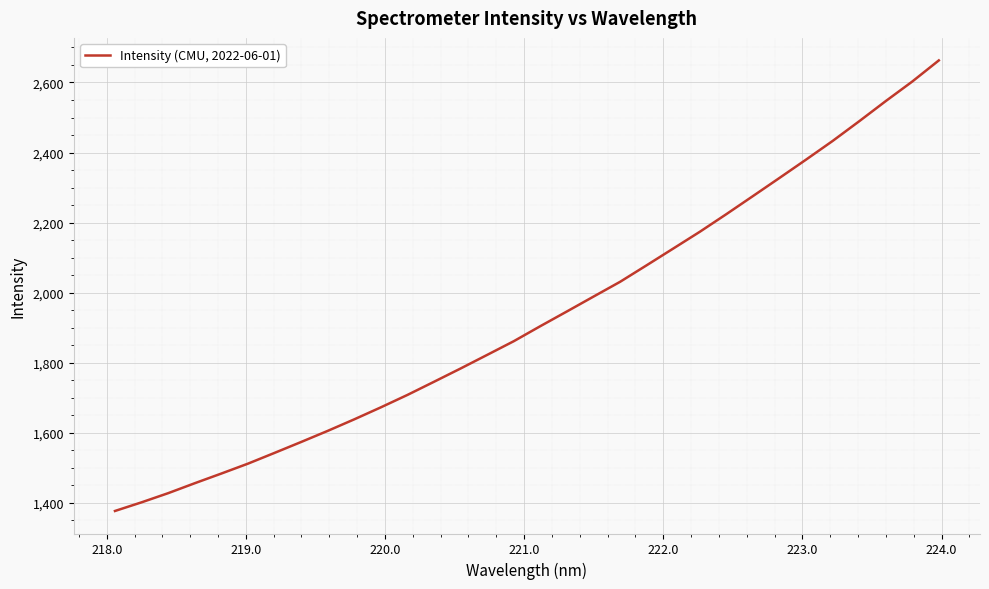

What is the minimum value shown in the chart?

1377.1